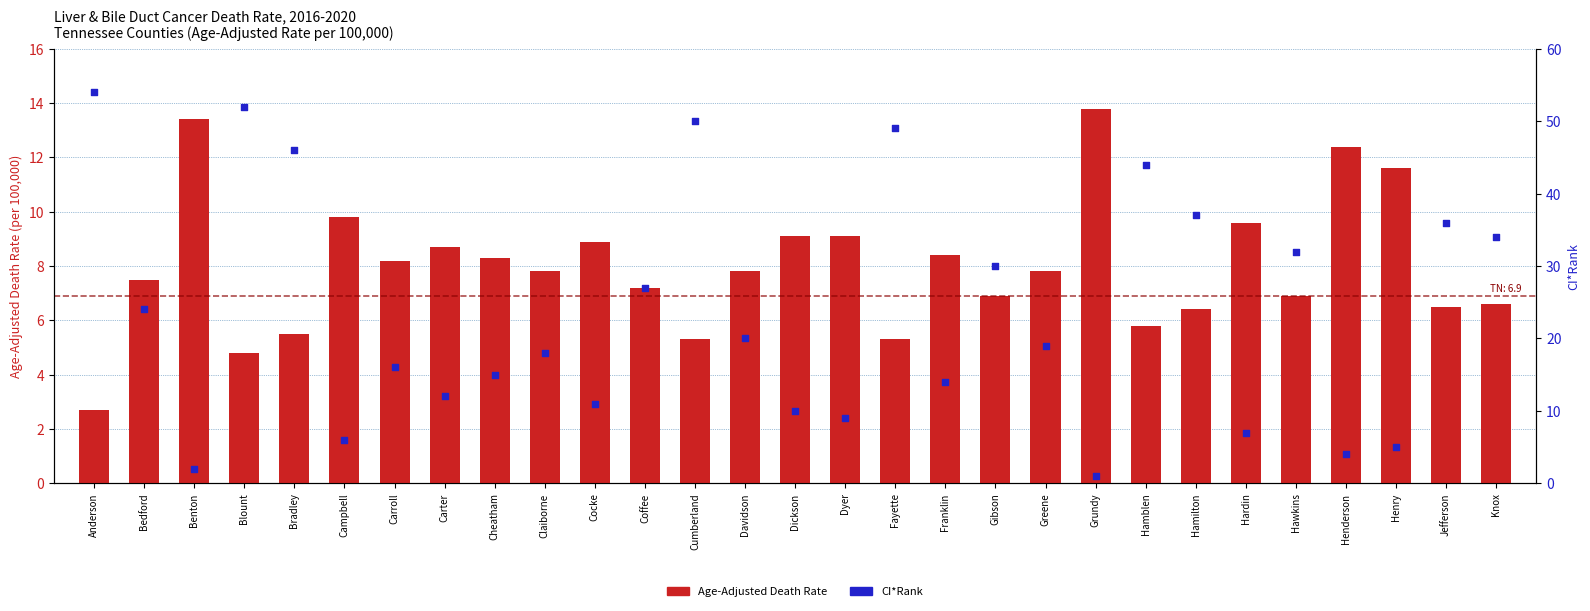

Which series reaches the minimum Y coordinate?

CI*Rank